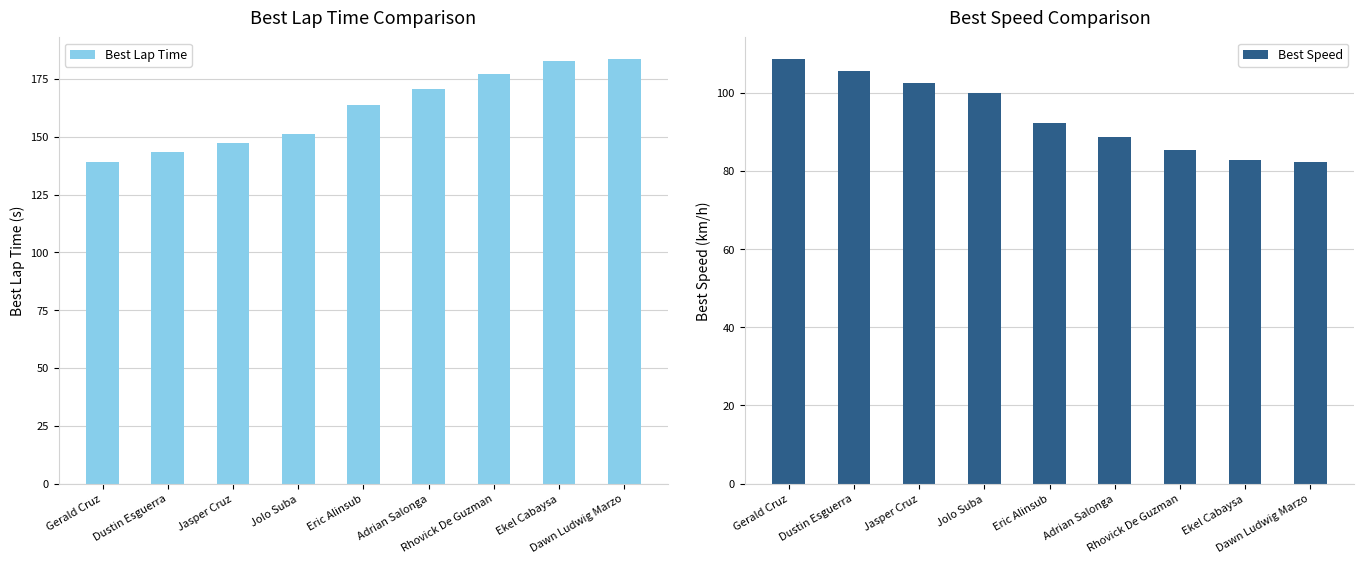

Rank the series by their maximum value, from lowest to highest.

Best Speed, Best Lap Time